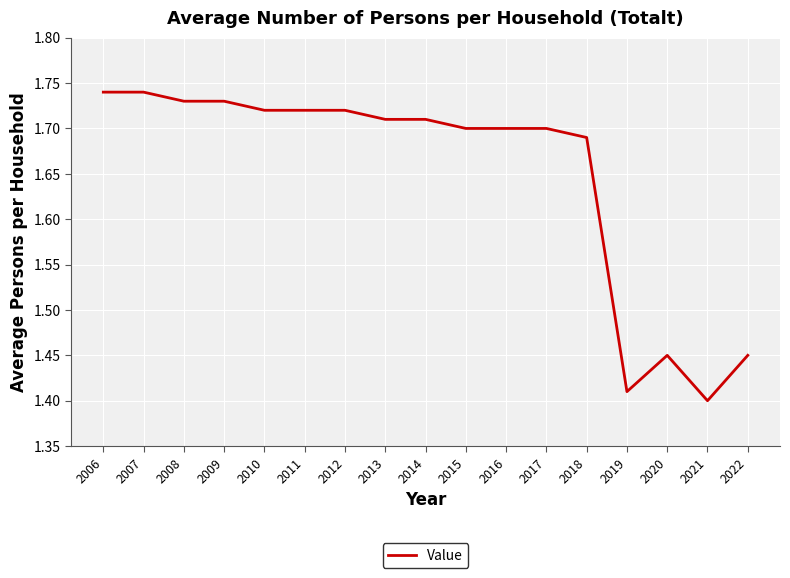

What is the difference between the second highest and minimum values?

0.3